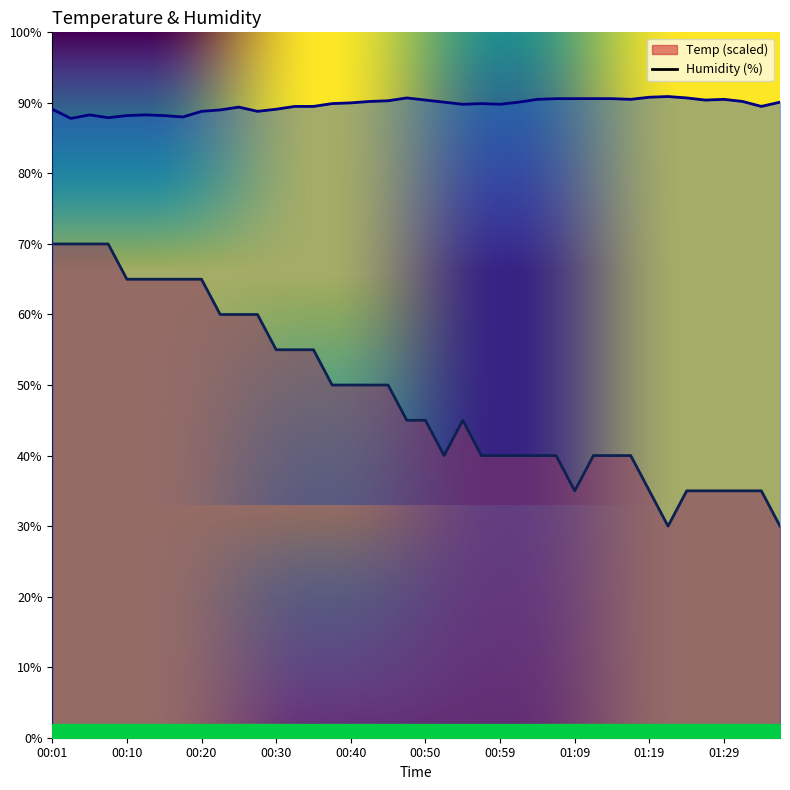

What is the difference between the maximum and second lowest values in the Temp series?

40.0